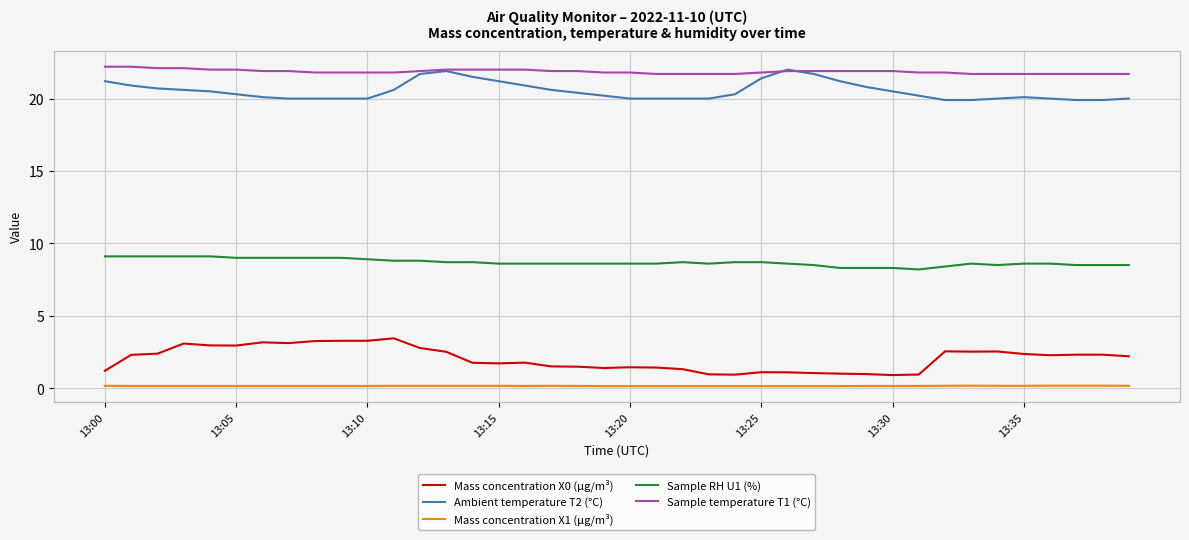

True or false: Sample RH U1 (%) and Ambient temperature T2 (°C) cross at least once.

False